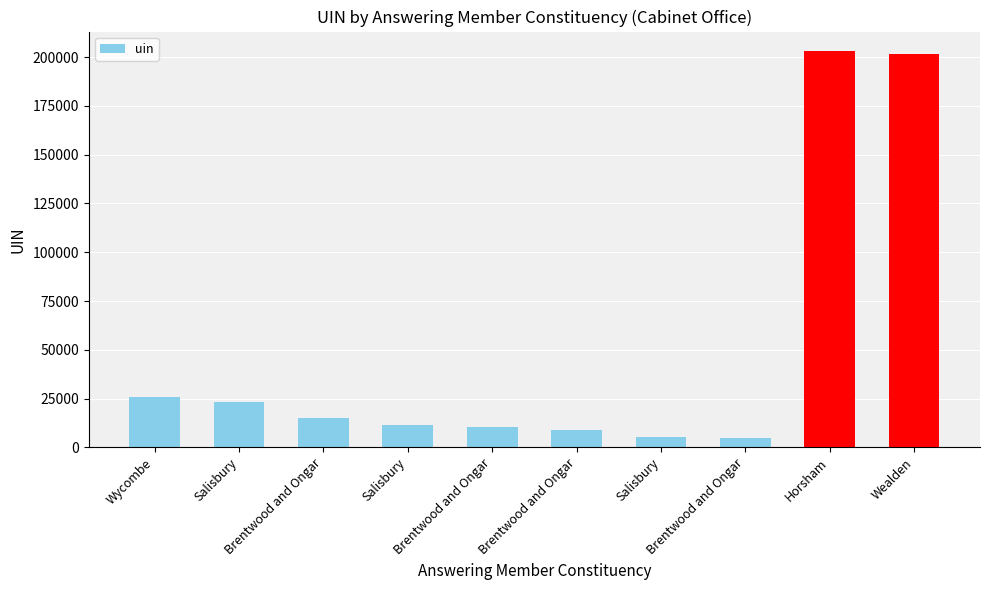

Where is the data nearest to the value 103857?

Wycombe